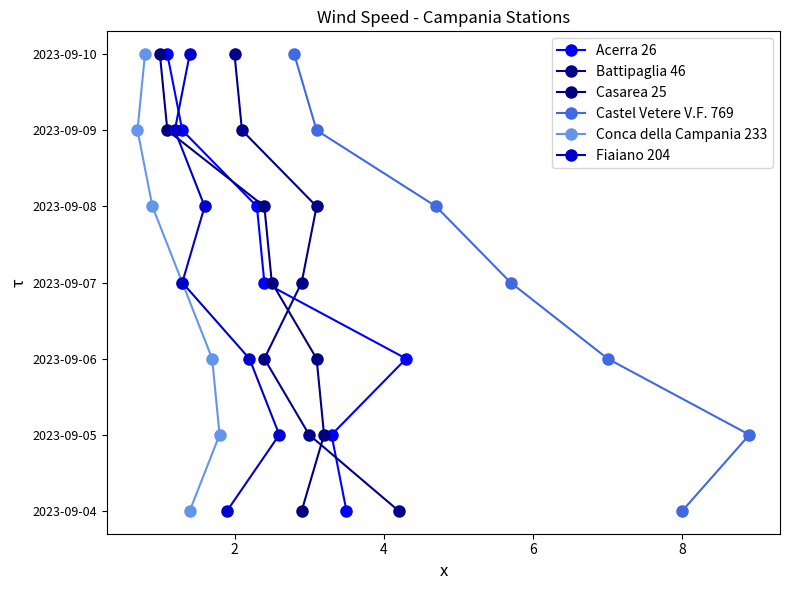

Does the chart have visible grid lines?

No